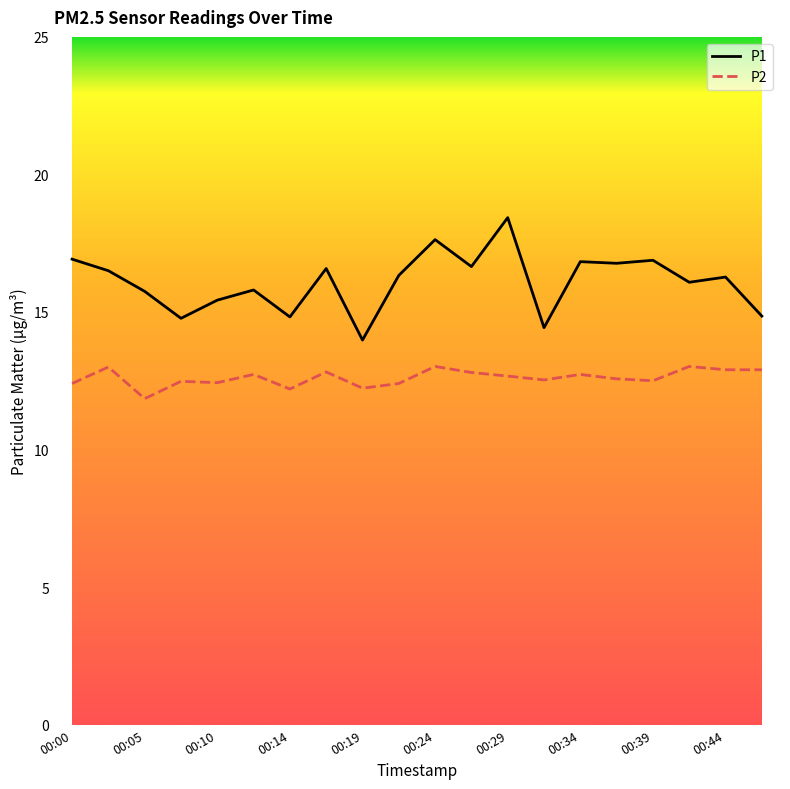

Rank the series by their average value, from highest to lowest.

P1, P2